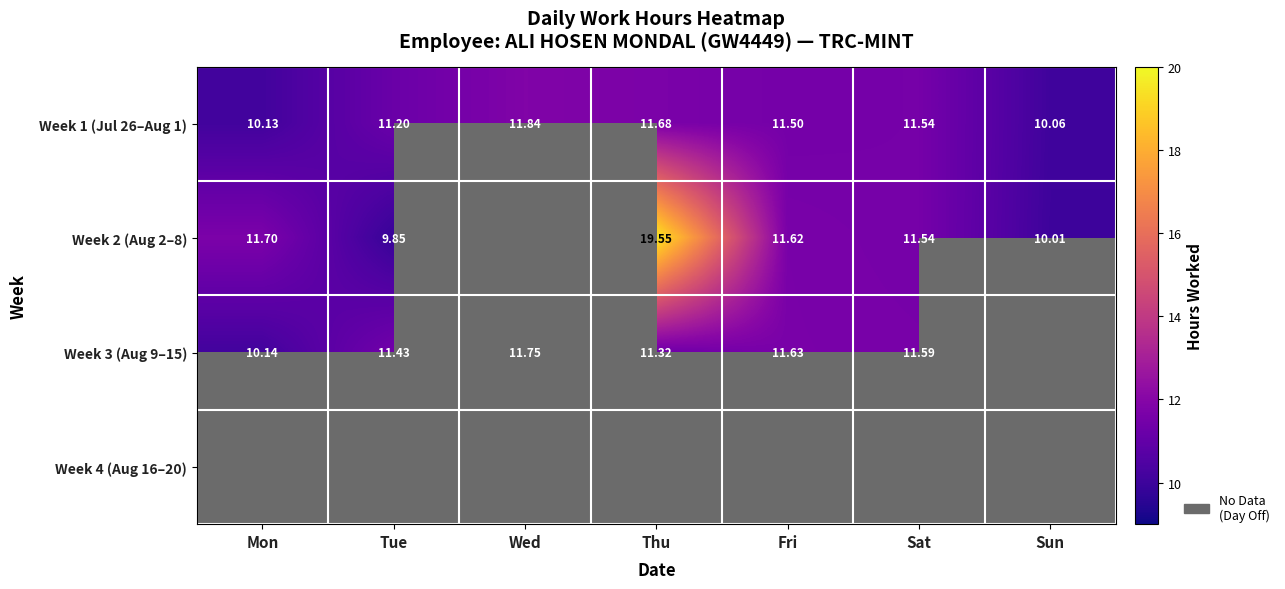

Where does the Week 1 (Jul 26–Aug 1) series first go above 11?

Tue